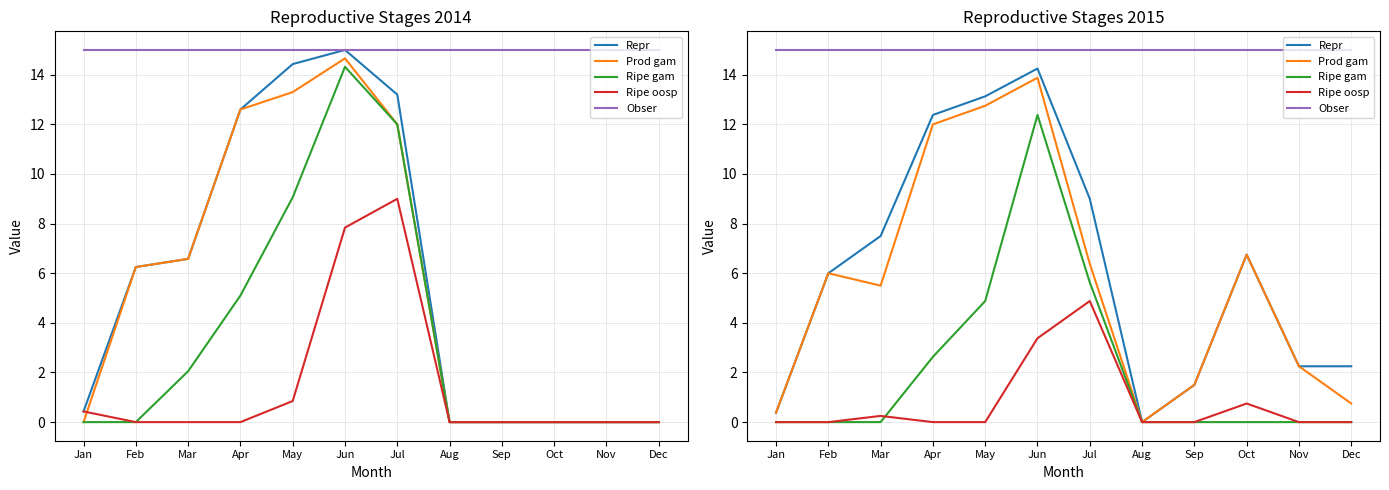

How many data points in Repr are above 6?

6